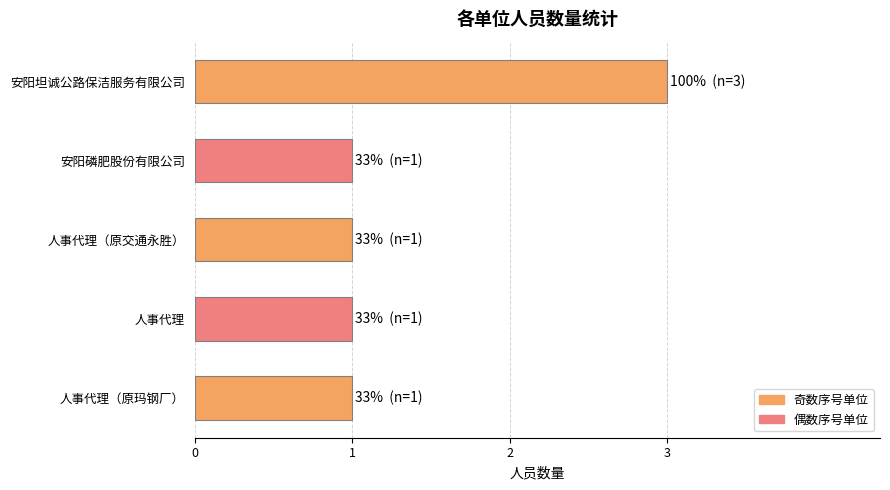

What is the label of the 5th bar from the top?

人事代理（原玛钢厂）